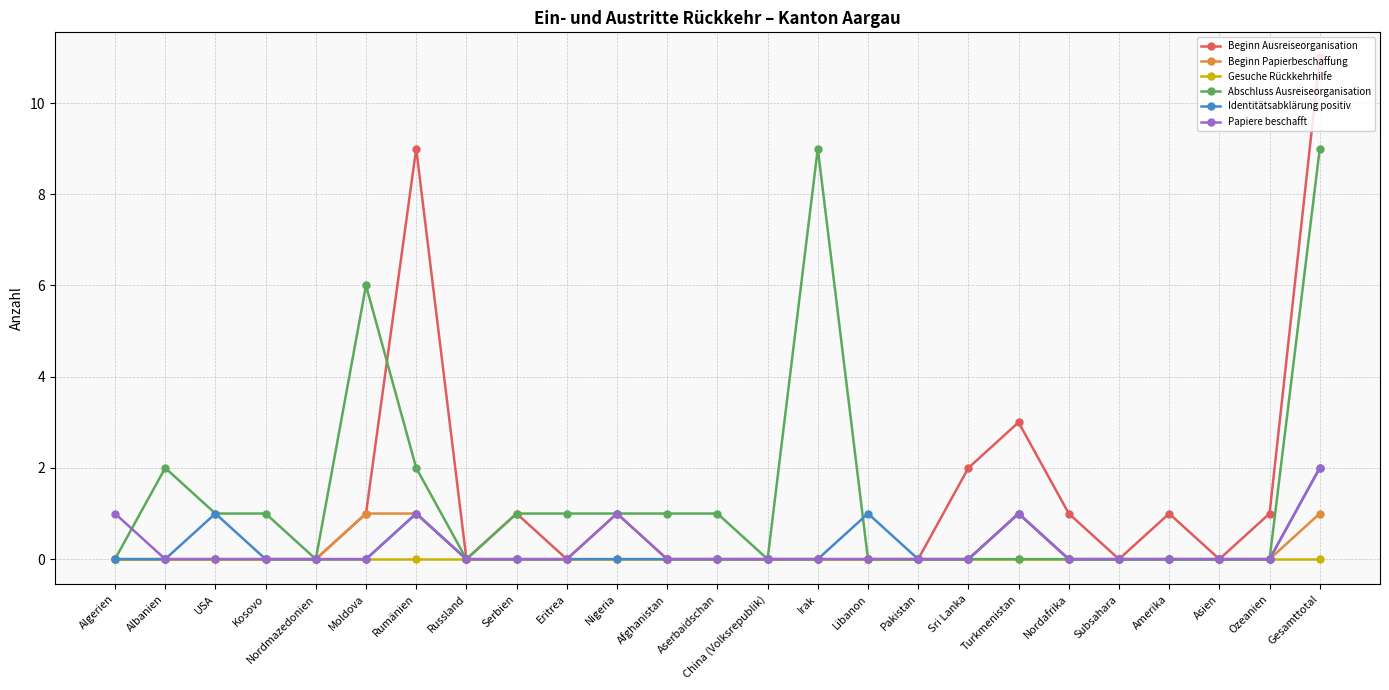

Which series has the largest total across all categories?

Abschluss Ausreiseorganisation